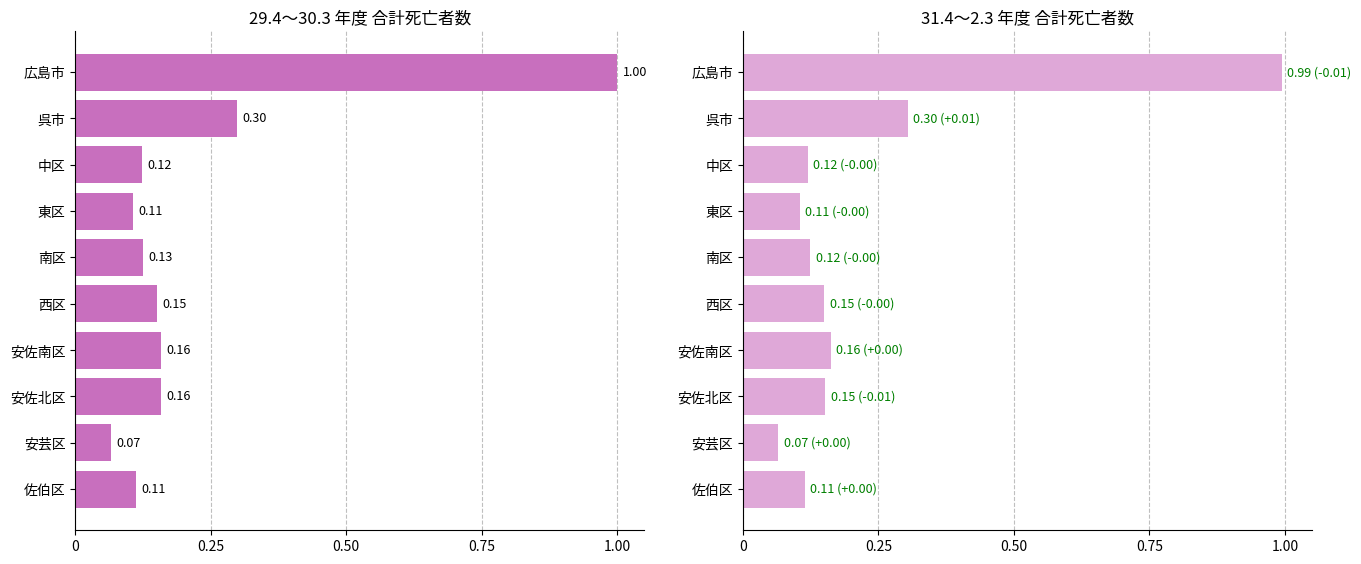

What is the difference between the maximum and second lowest values in the 31.4～2.3 series?

0.9